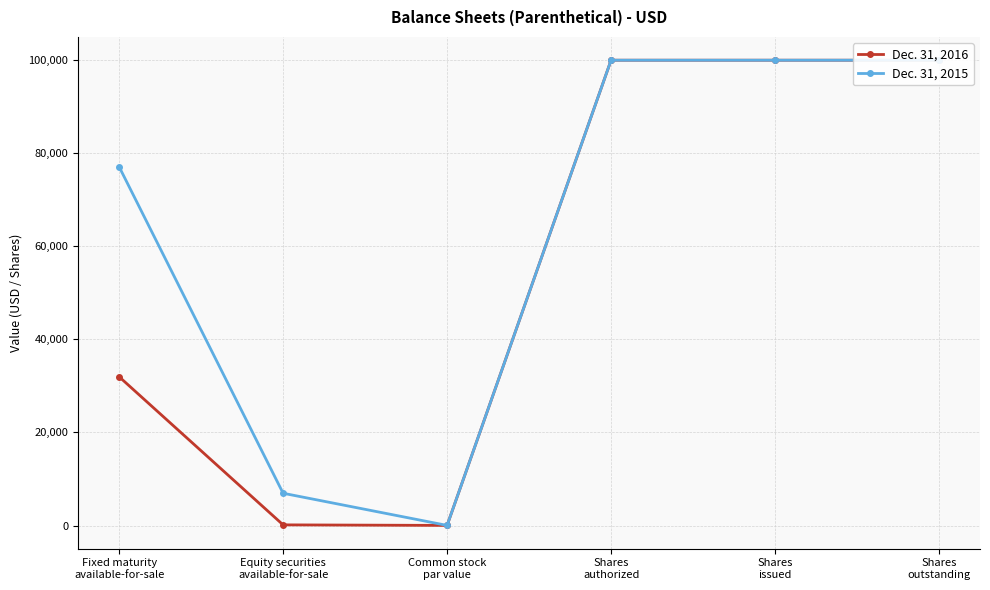

True or false: Dec. 31, 2016 and Dec. 31, 2015 cross at least once.

False